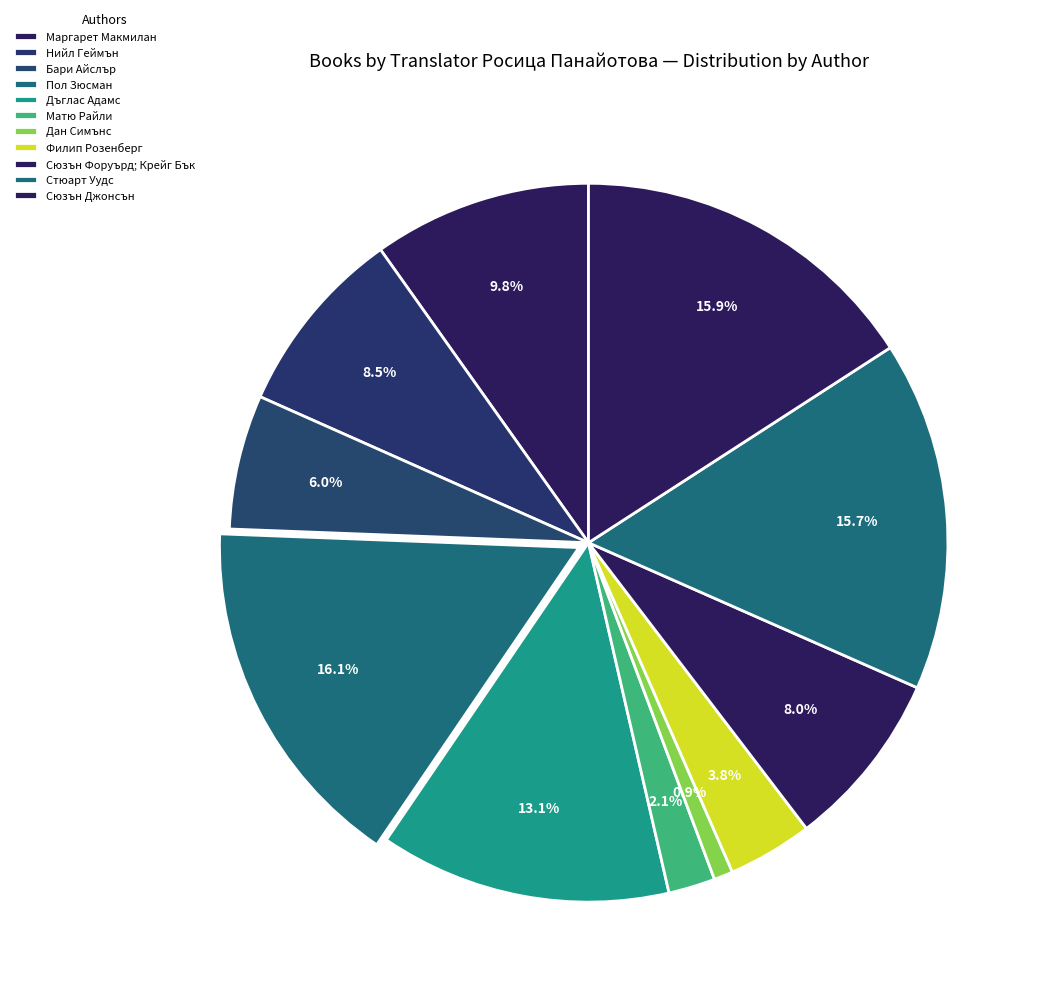

Which has a higher value, Нийл Геймън or Бари Айслър?

Нийл Геймън